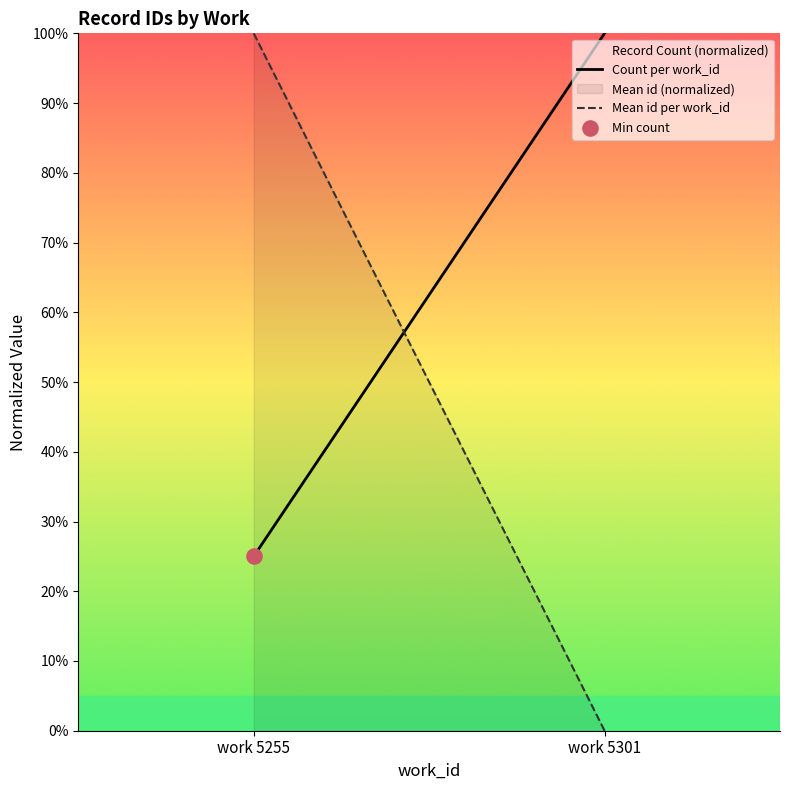

At how many categories does at least one series exceed 24?

2